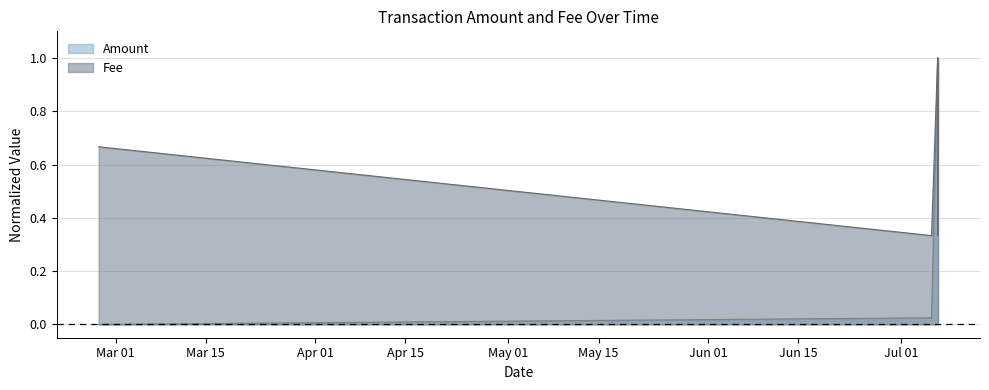

At which label does Amount reach its peak?

2024-07-06 15:37:10